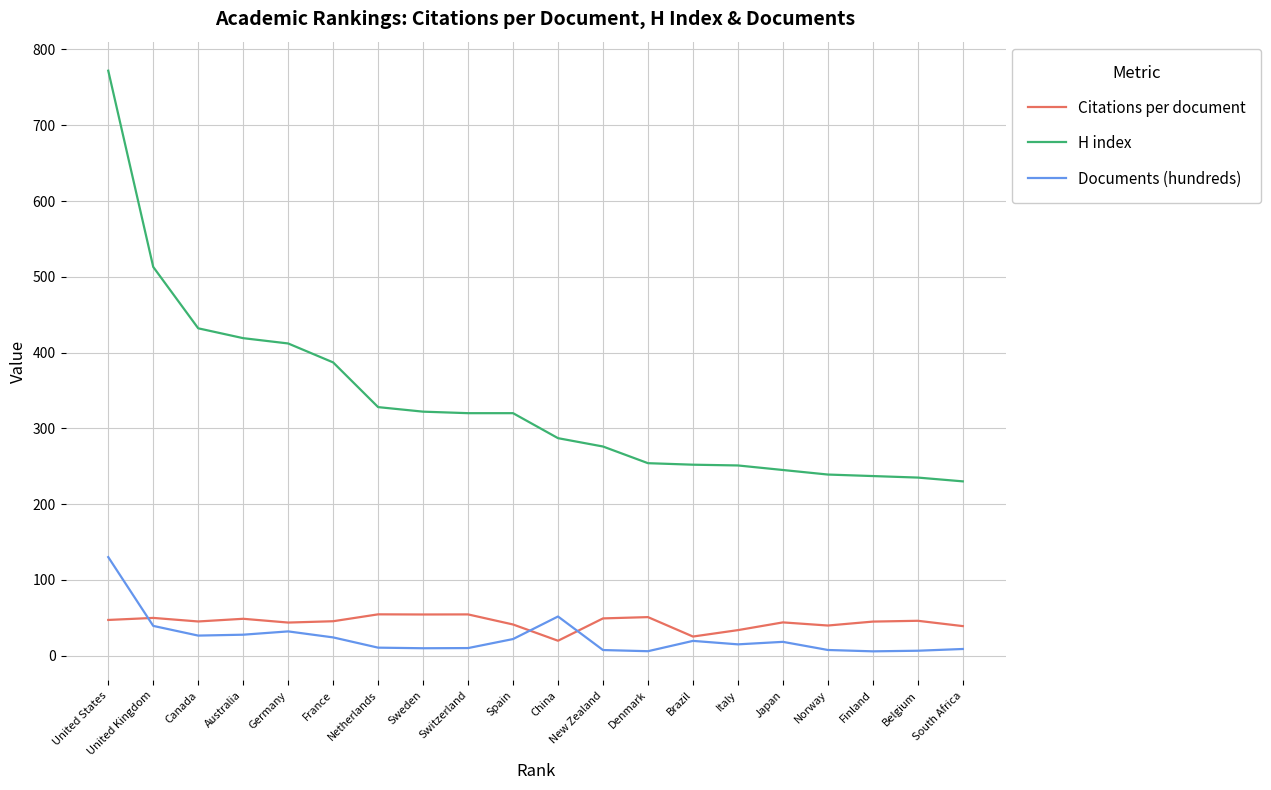

True or false: Citations per document has more than 2 interior local peaks.

True